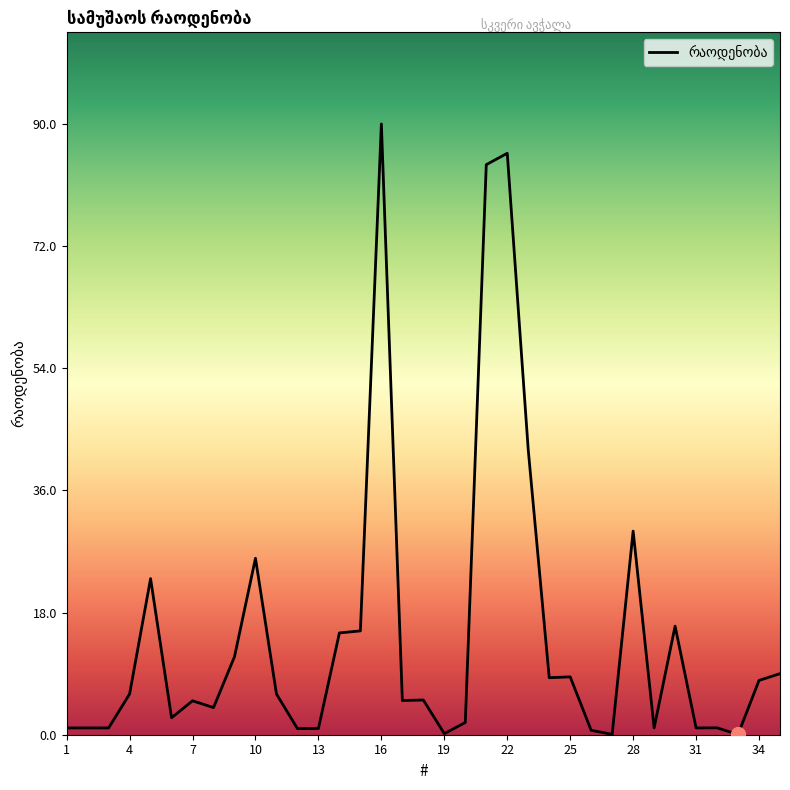

What is the maximum value shown in the chart?

90.0